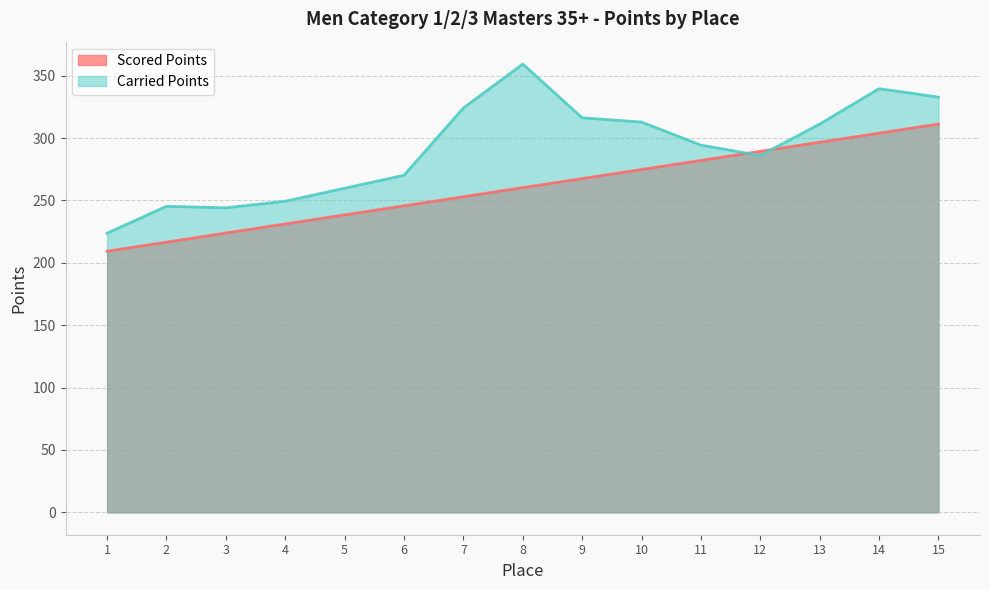

Rank the categories by Carried Points value from highest to lowest.

8, 14, 15, 7, 9, 10, 13, 11, 12, 6, 5, 4, 2, 3, 1